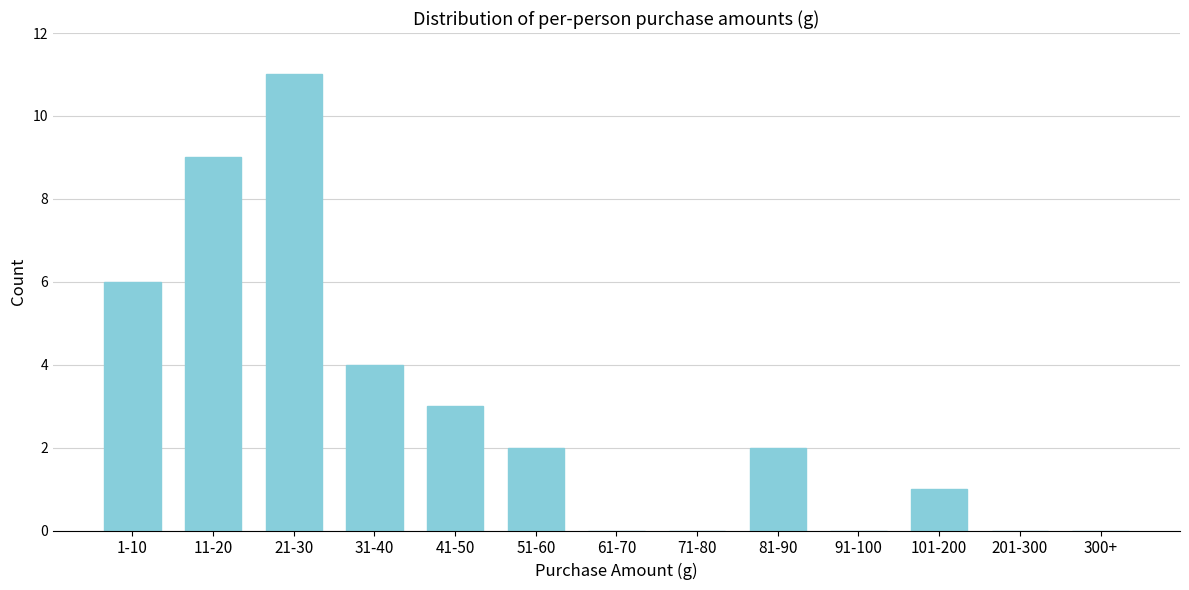

Reading right to left, list all the values displayed in this chart.

300+=0	201-300=0	101-200=1	91-100=0	81-90=2	71-80=0	61-70=0	51-60=2	41-50=3	31-40=4	21-30=11	11-20=9	1-10=6